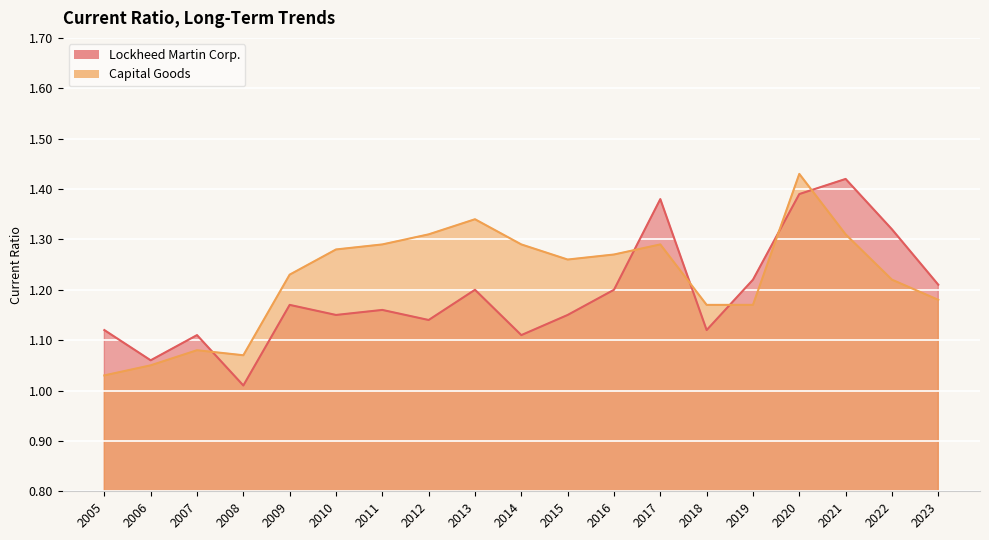

Which series has the largest total across all categories?

Capital Goods